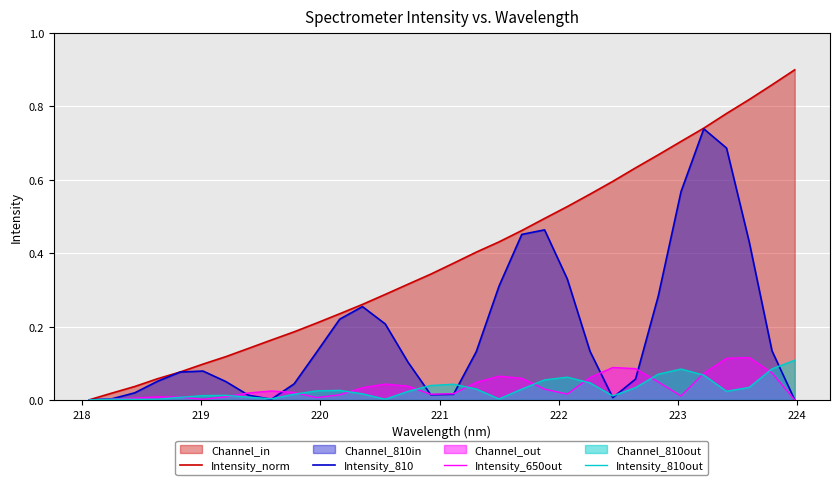

Which series has the widest spread of values?

Intensity_norm